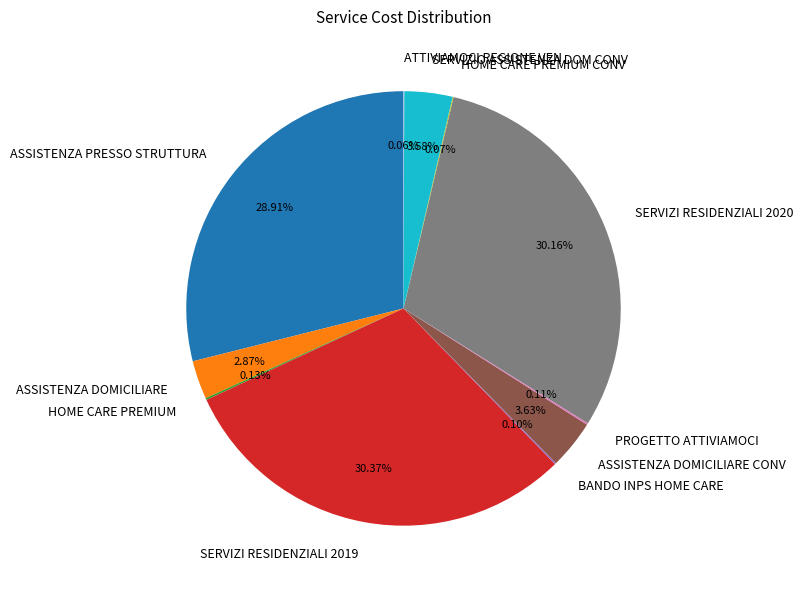

Does SERVIZIO ASSISTENZA DOM CONV account for over 50% of the chart?

No